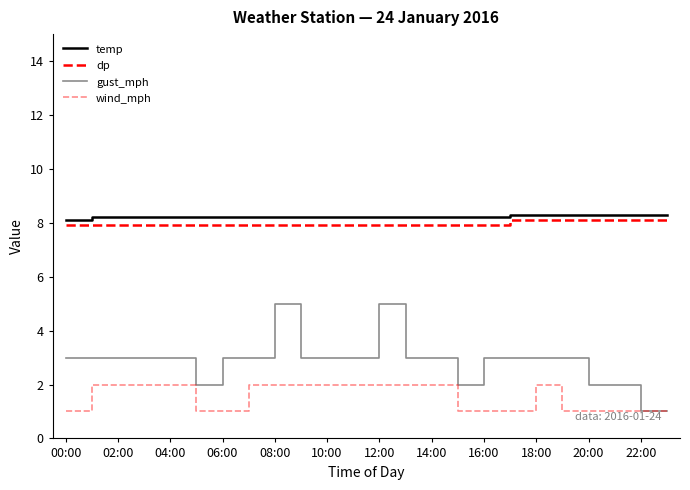

How many series are shown in this chart?

4